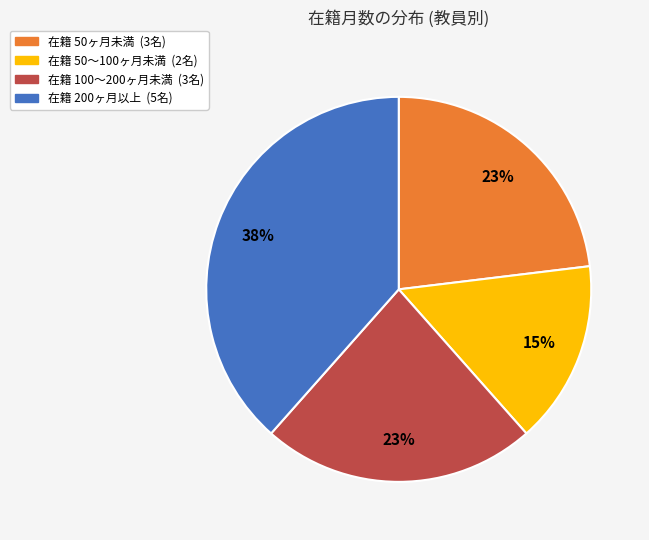

To the nearest percent, what is the average slice percentage?

25%